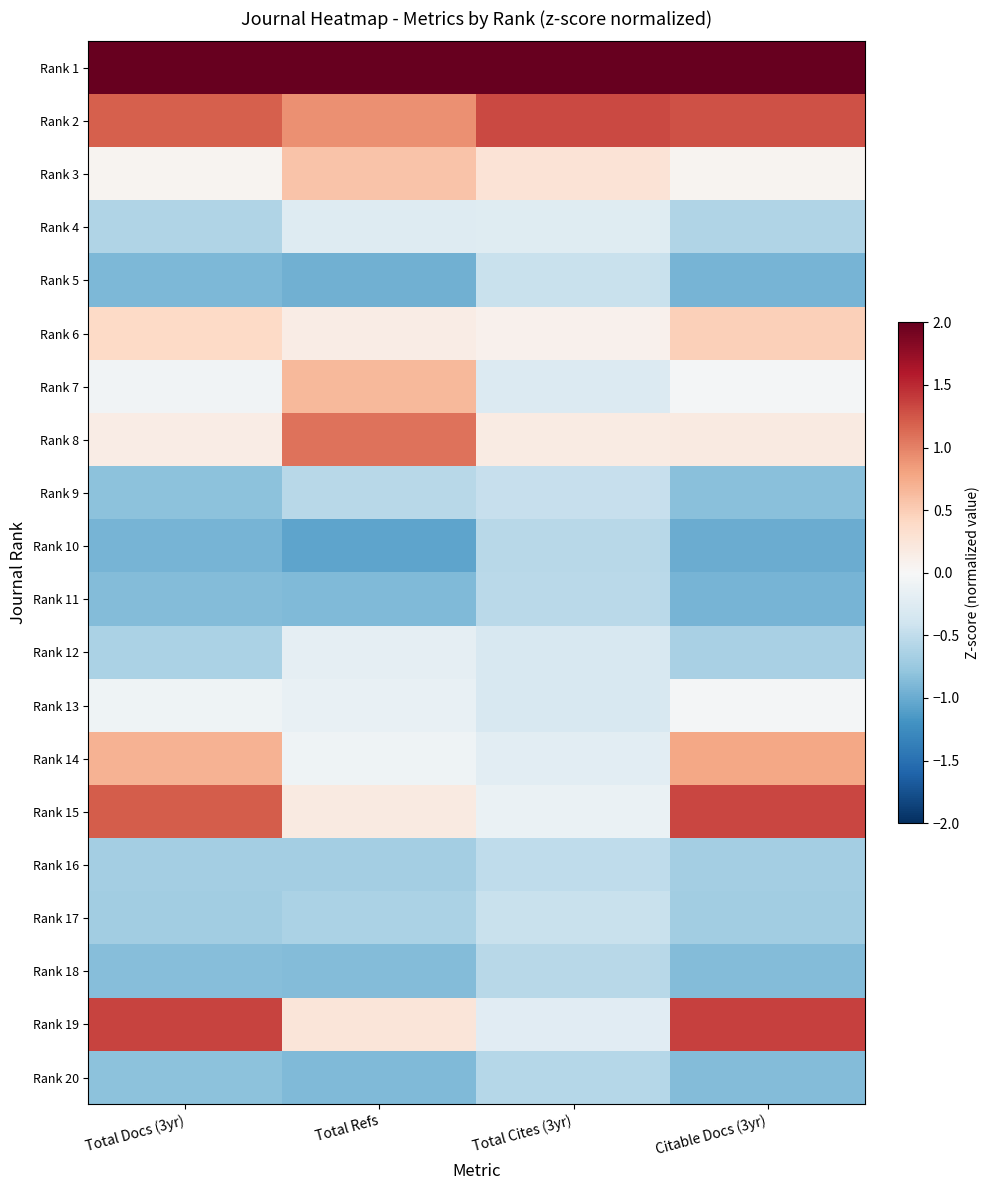

Which label corresponds to the smallest value in the chart?

Total Refs